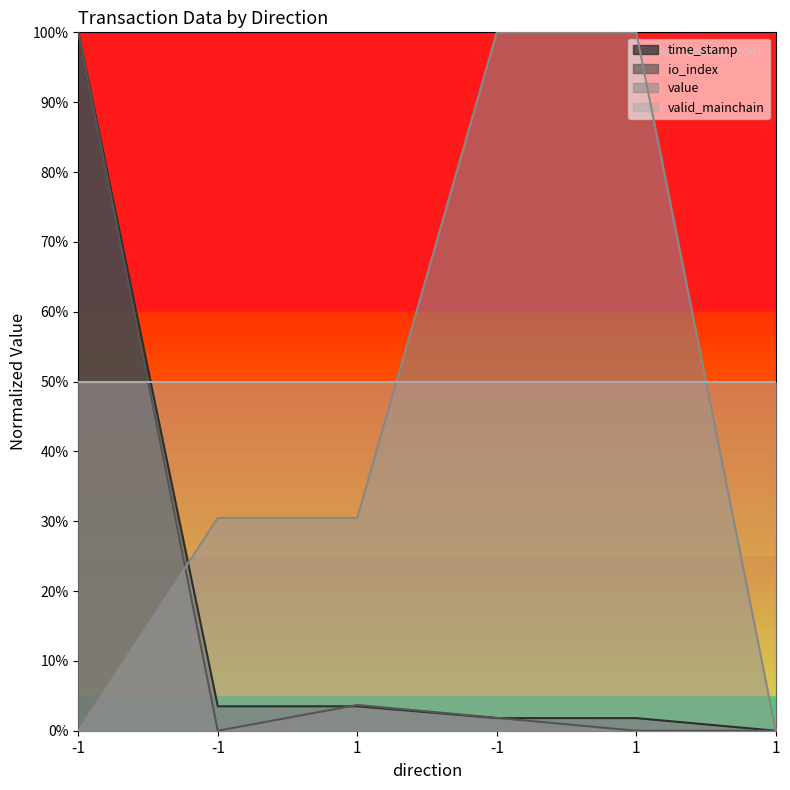

In io_index, how many points are higher than both neighbors (excluding endpoints)?

1